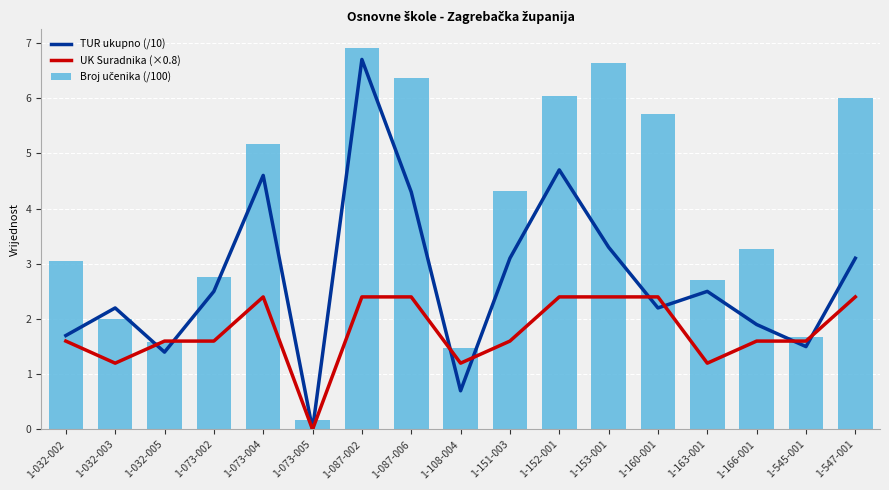

The TUR ukupno (/10) series shows 2.5 at 1-073-002. True or false?

True